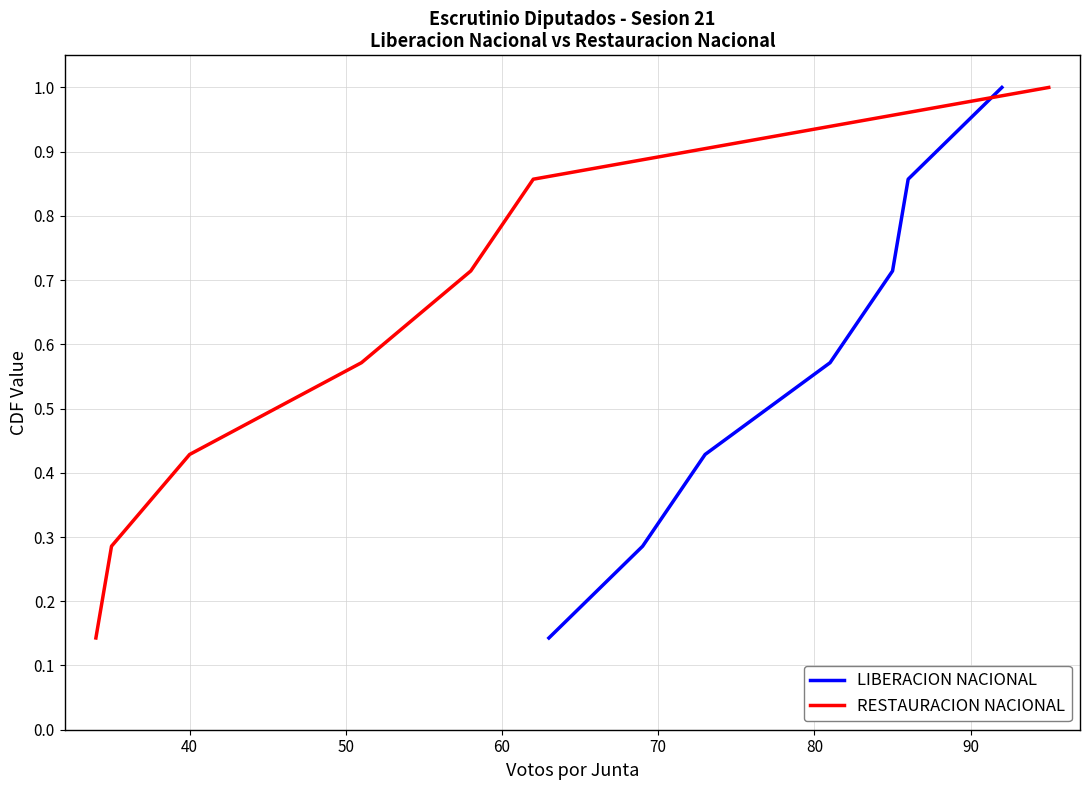

What is the smallest value displayed?

0.1